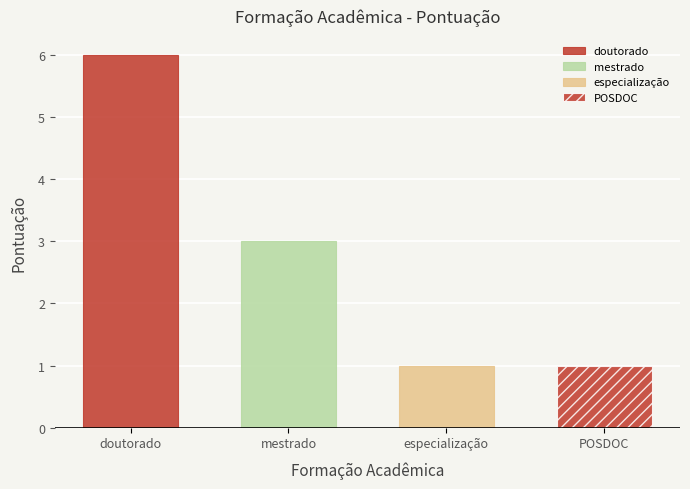

Is it true that POSDOC equals -1 at mestrado?

False